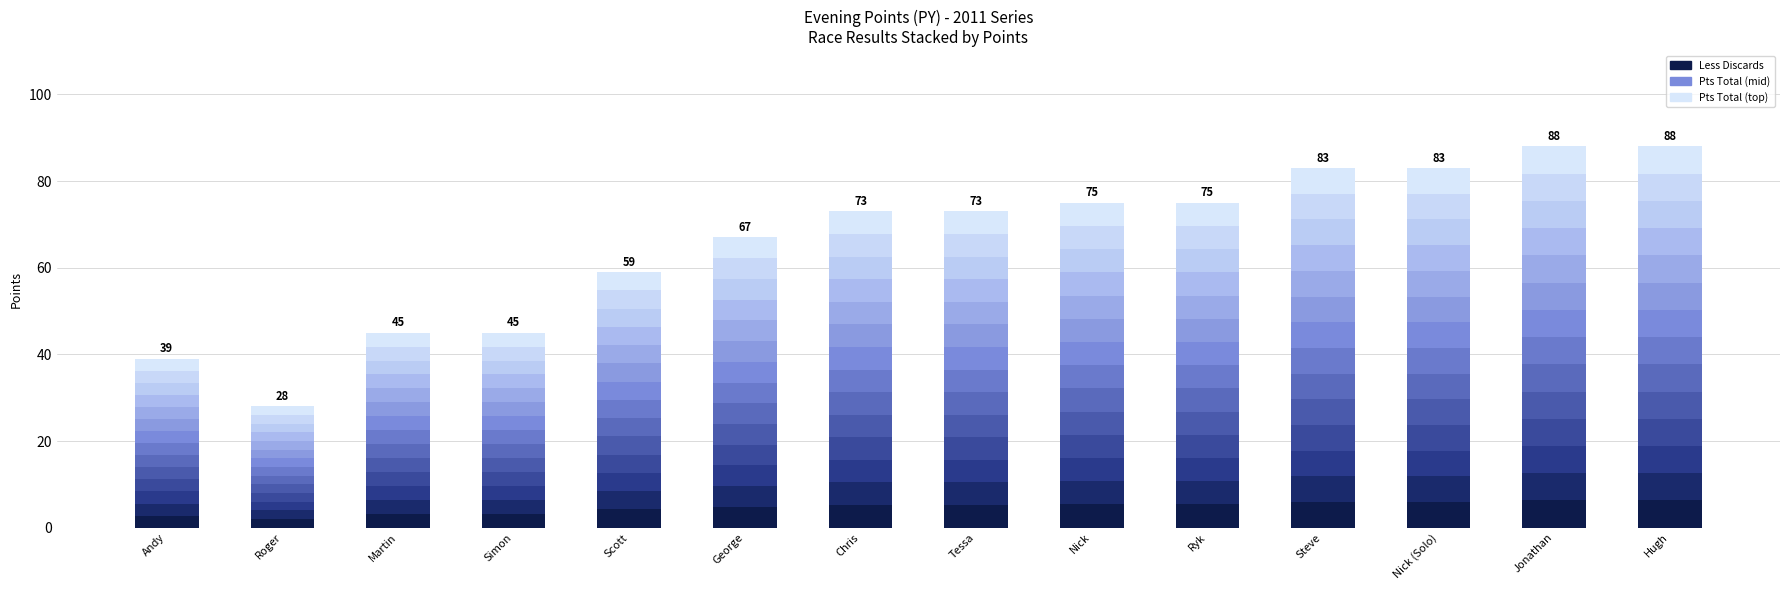

What is the maximum value for Layer 1?

6.3